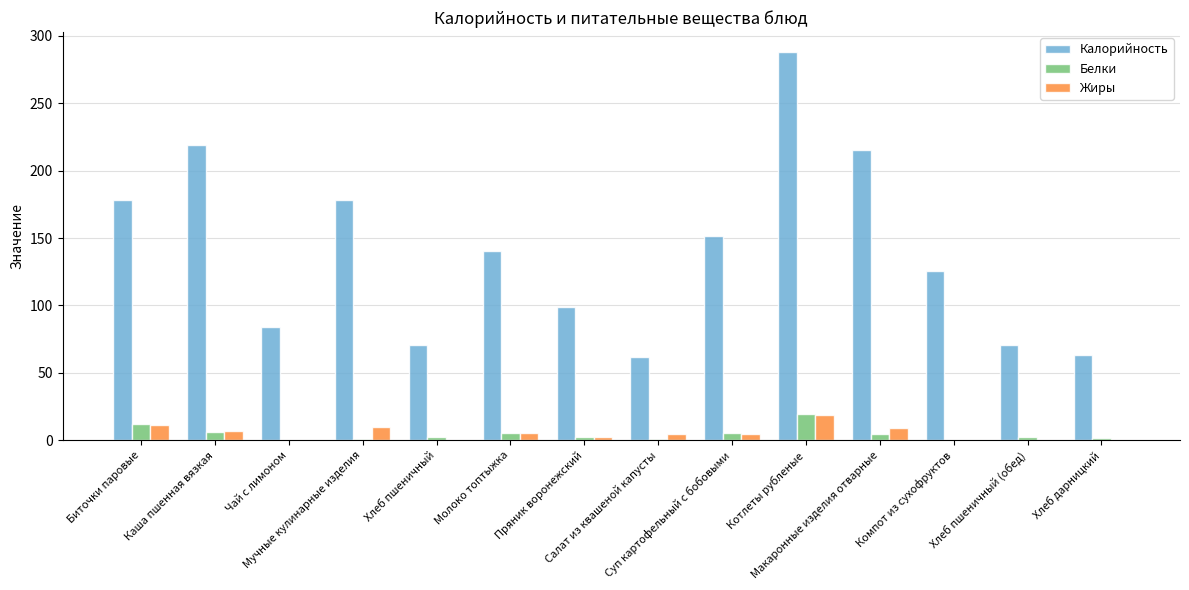

The Белки series shows 2.3 at Хлеб пшеничный. True or false?

True